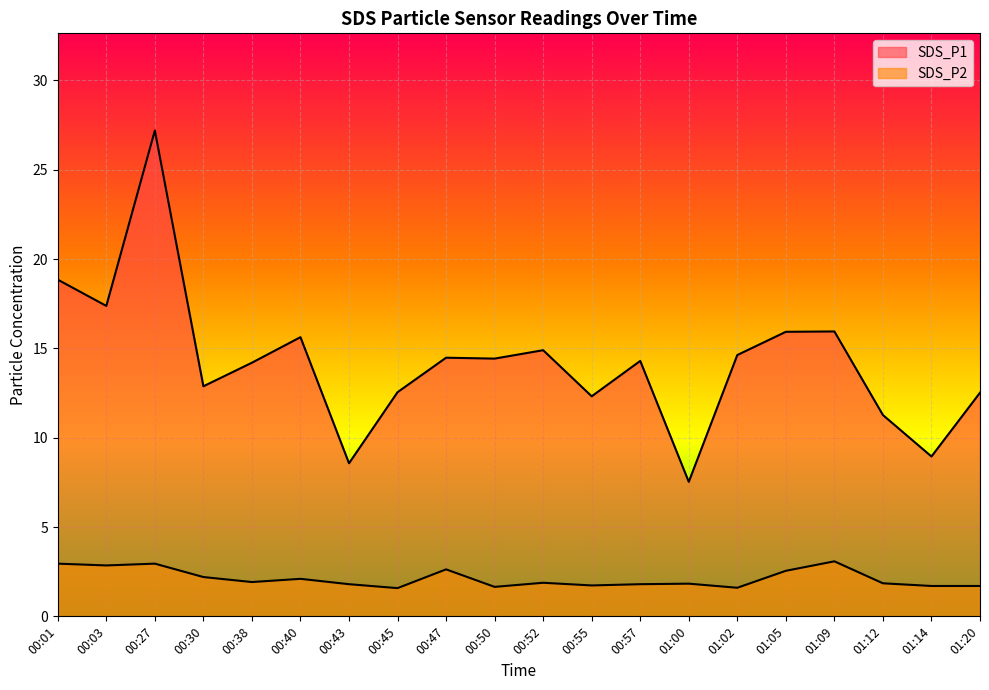

What is the average value of the SDS_P1 series?

14.2